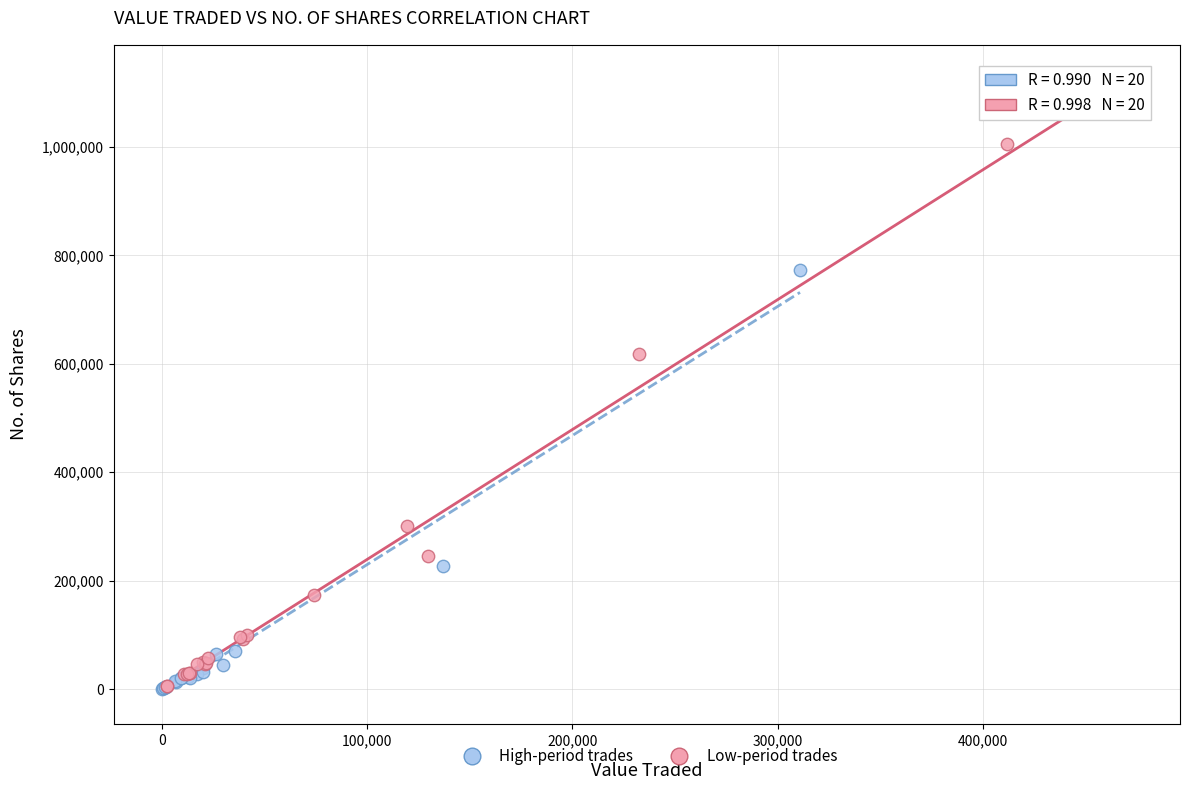

Which series has the widest spread of Y values?

Low-period trades